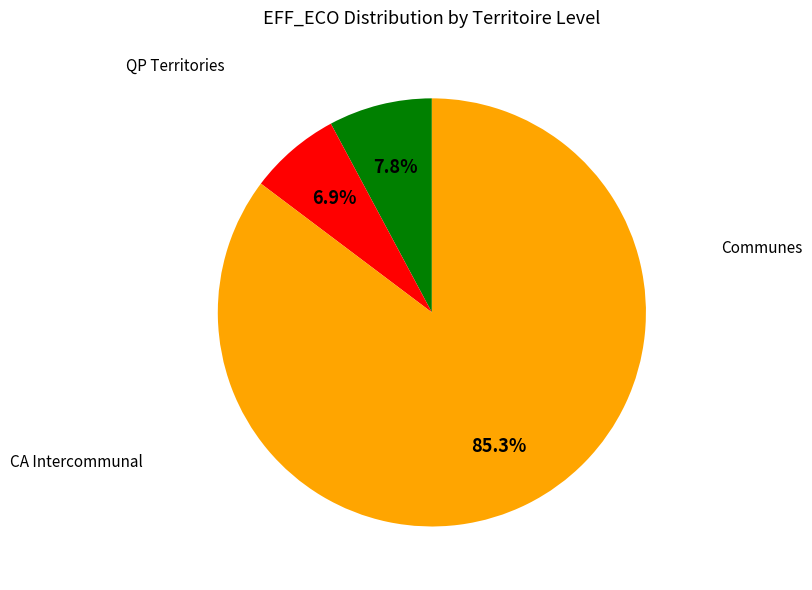

Is there a majority slice in this chart?

Yes